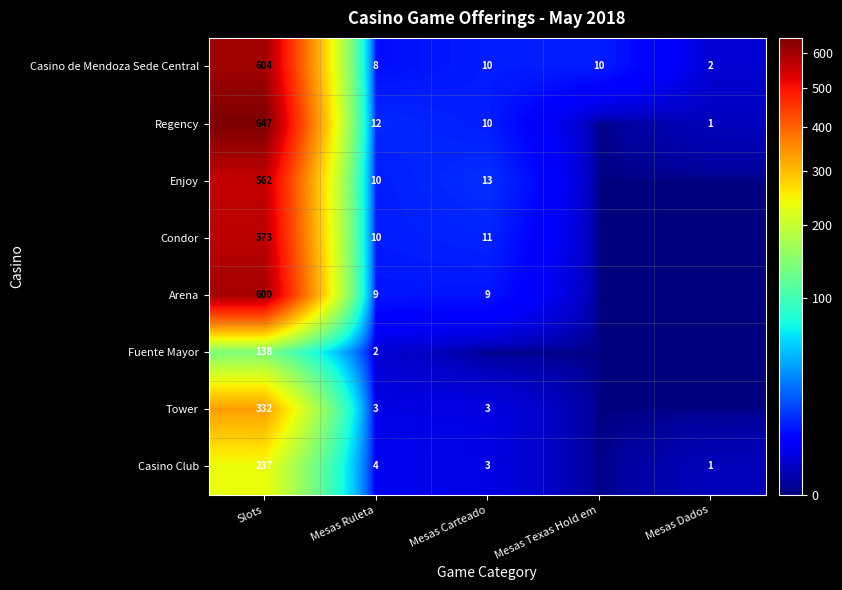

Between Slots and Mesas Ruleta, which series saw the biggest shift?

Regency